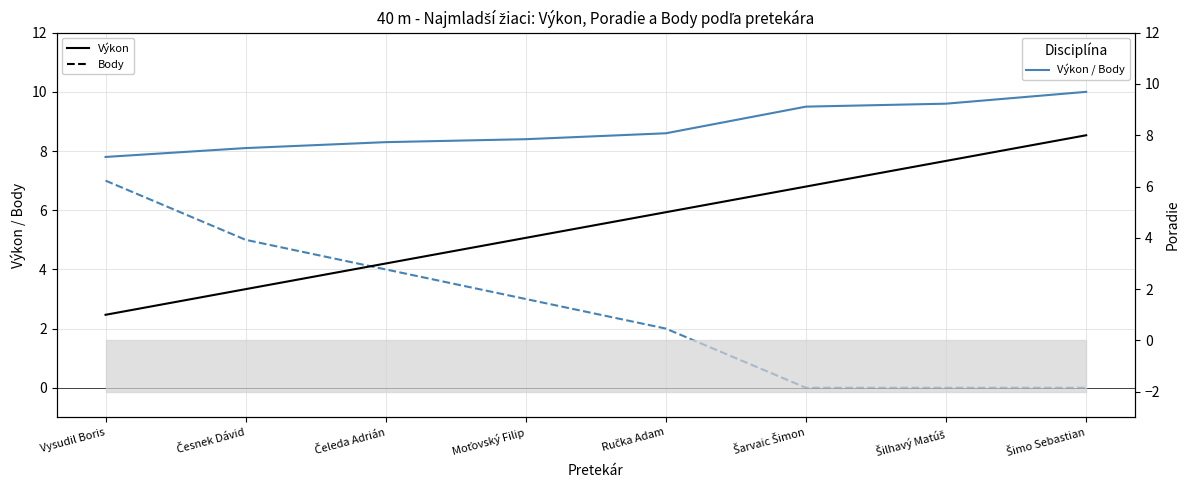

Between Ručka Adam and Čeleda Adrián, which is larger?

Ručka Adam